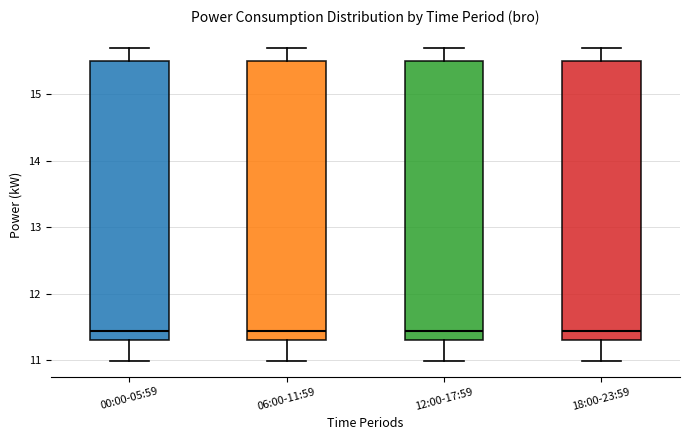

Reading left to right, transcribe this box plot: for each box, give where its median line is, the range the box spans, and where its two whiskers end, as read against the y-axis. The values are not printed on the chart, so give them approximately, as read against the axis.

00:00-05:59: median 11.4, box 11.3 to 15.5, whiskers 11.0 to 15.7
06:00-11:59: median 11.4, box 11.3 to 15.5, whiskers 11.0 to 15.7
12:00-17:59: median 11.4, box 11.3 to 15.5, whiskers 11.0 to 15.7
18:00-23:59: median 11.4, box 11.3 to 15.5, whiskers 11.0 to 15.7